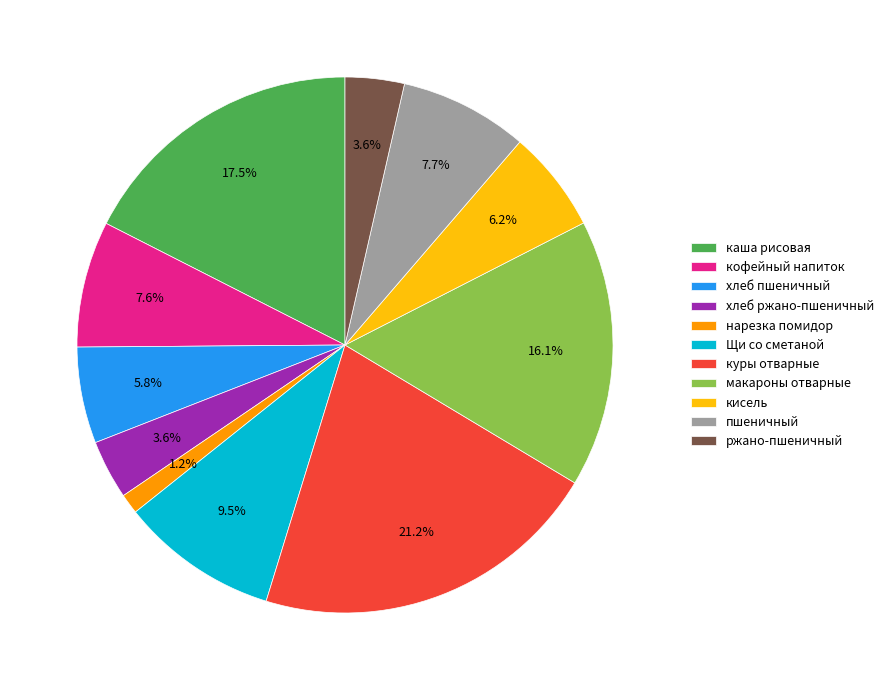

Between куры отварные and ржано-пшеничный, which is larger?

куры отварные